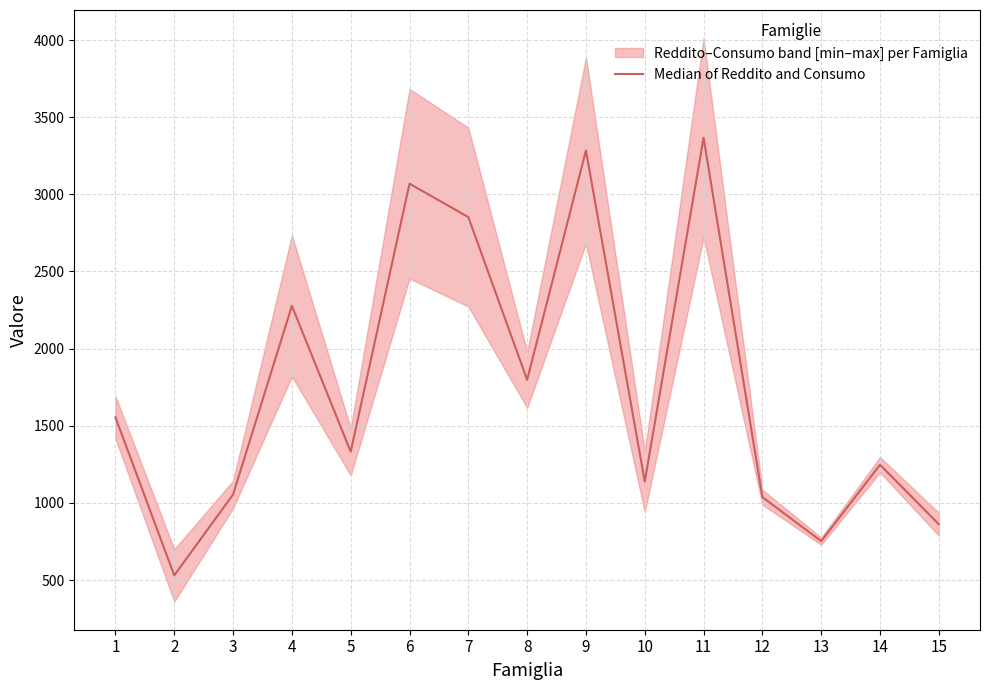

Reading right to left, extract all data points from this chart.

15=862.0	14=1247.5	13=752.5	12=1037.5	11=3367.0	10=1138.5	9=3284.5	8=1798.0	7=2852.5	6=3069.0	5=1332.0	4=2277.5	3=1055.0	2=530.5	1=1554.5